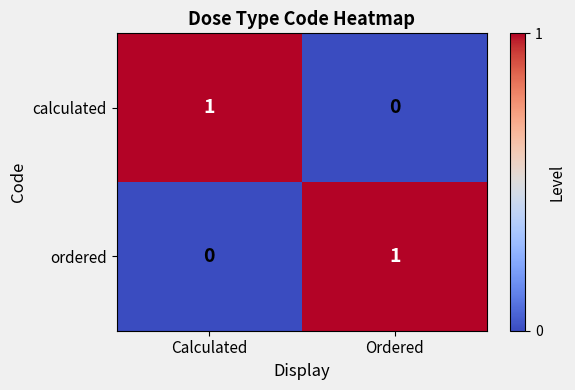

Which category has the lowest value in the calculated series?

Ordered